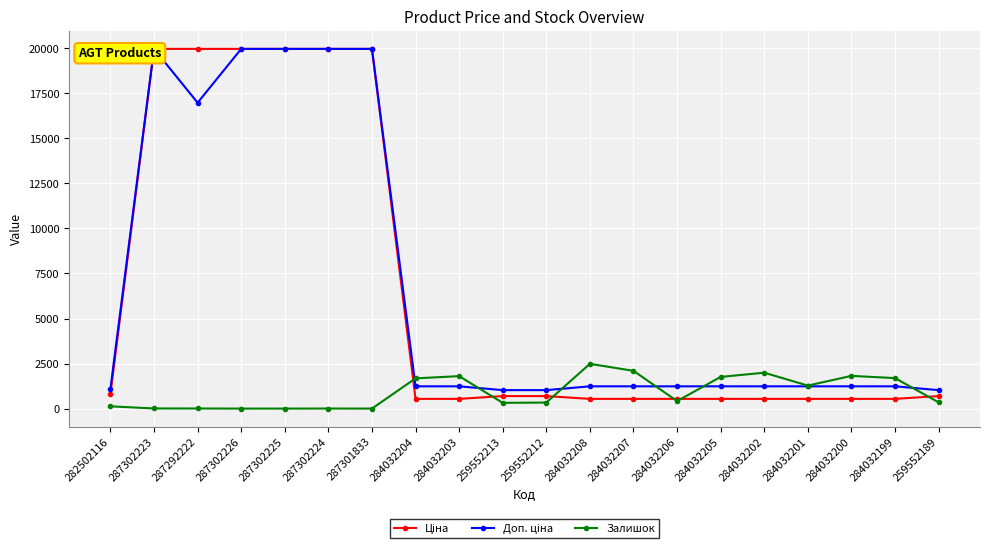

How many values in the Ціна series exceed 693?

10